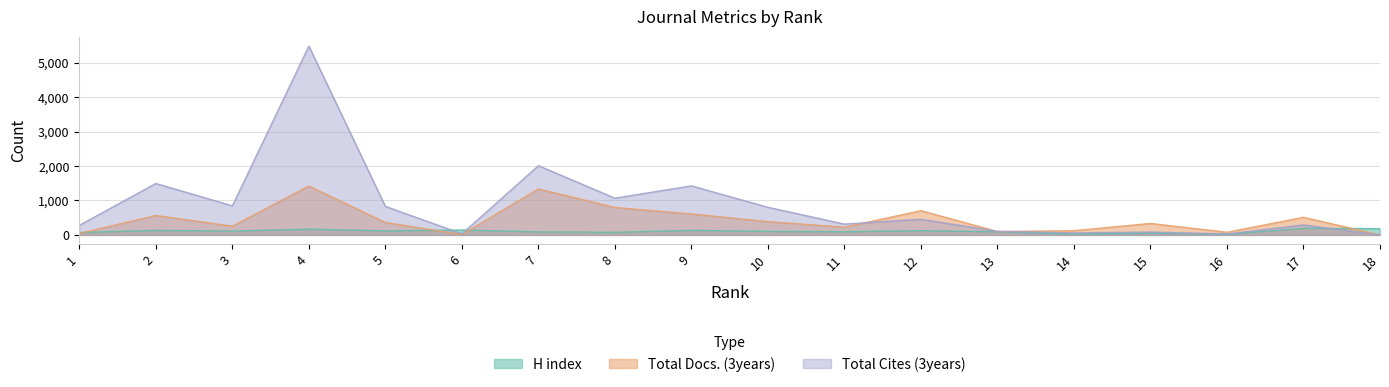

How many lines are shown in the chart?

3